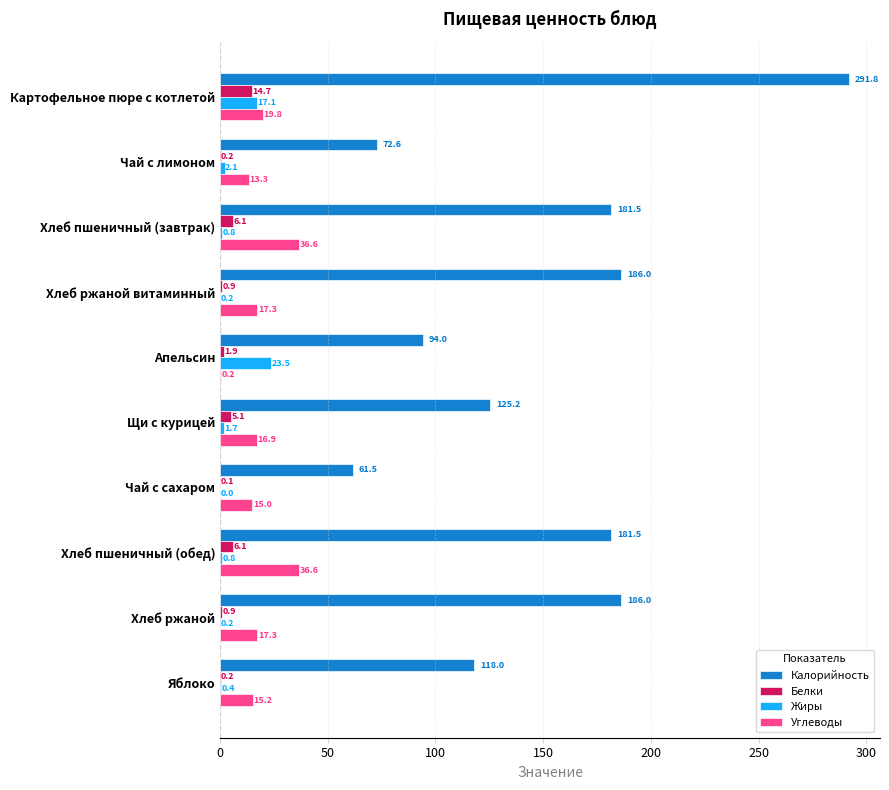

True or false: Углеводы has a value of 17.3 at Хлеб ржаной.

True